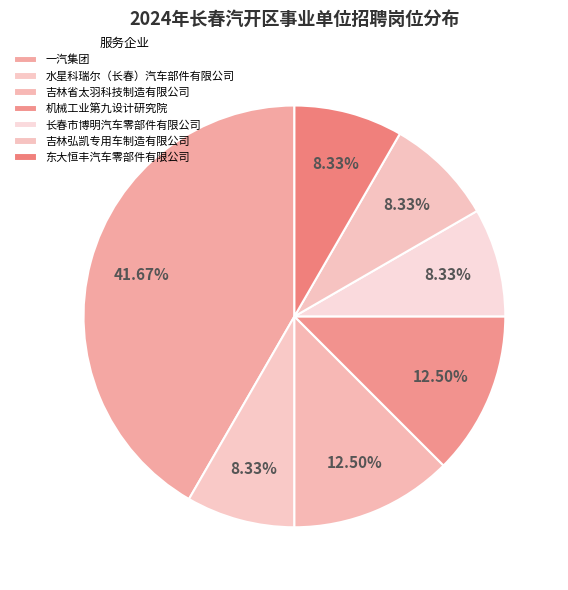

Is it true that 吉林省太羽科技制造有限公司 is 12% of the pie?

True